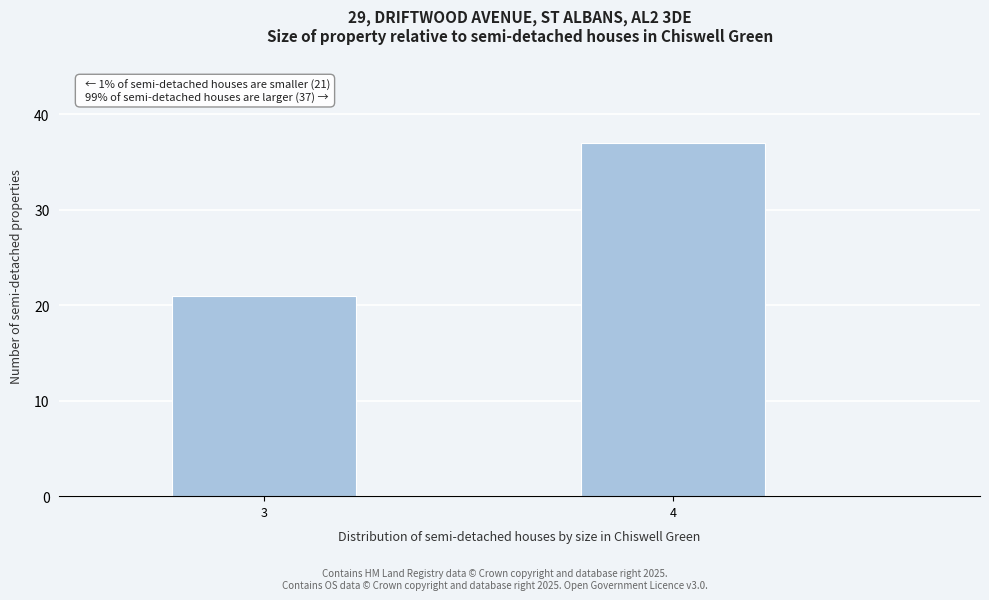

Reading left to right, extract all data points from this chart.

3=21	4=37